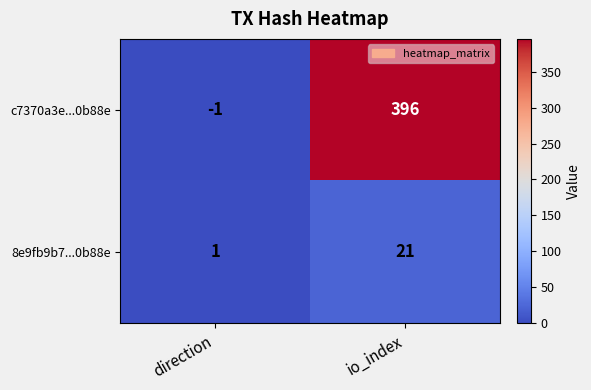

What is the sum of the c7370a3e...0b88e values at direction and io_index?

395